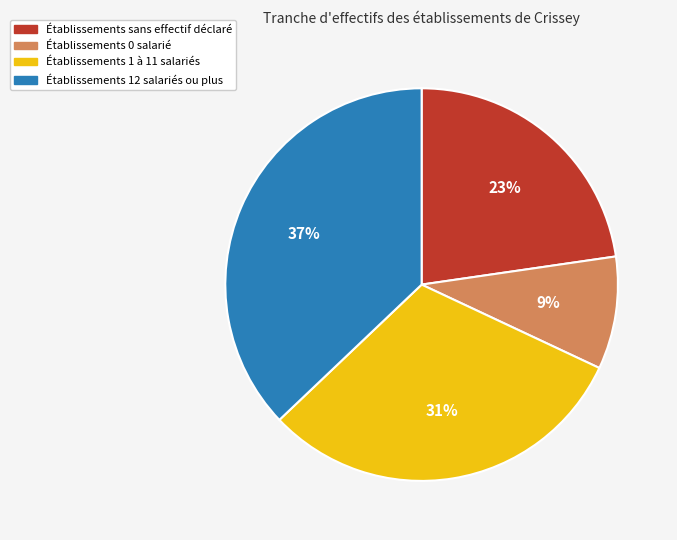

Does any single category account for the majority?

No